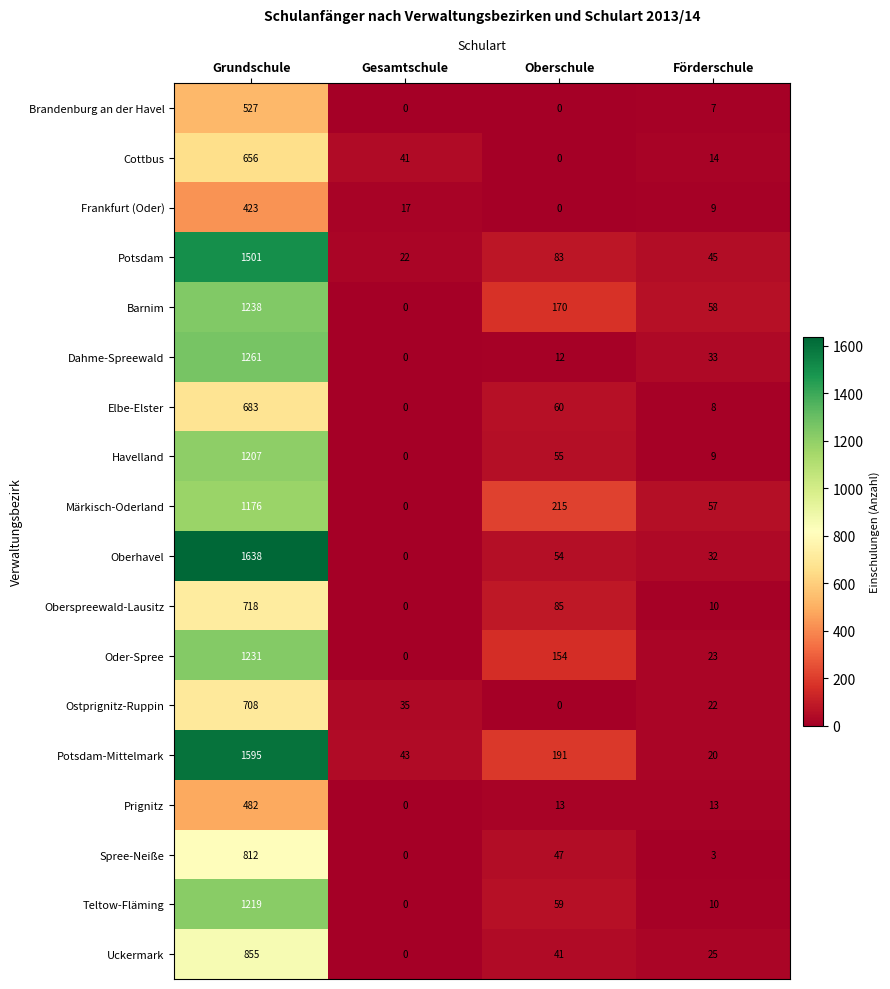

The Oberspreewald-Lausitz series shows 718 at Grundschule. True or false?

True